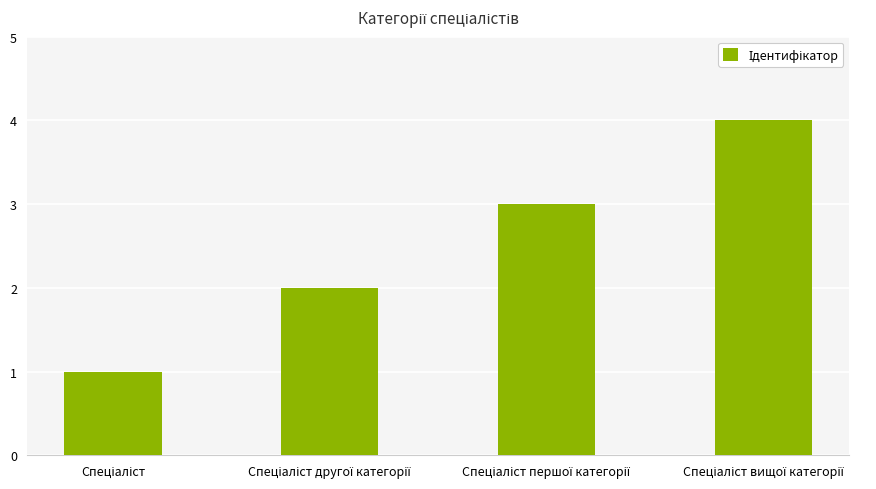

What is the maximum value shown in the chart?

4